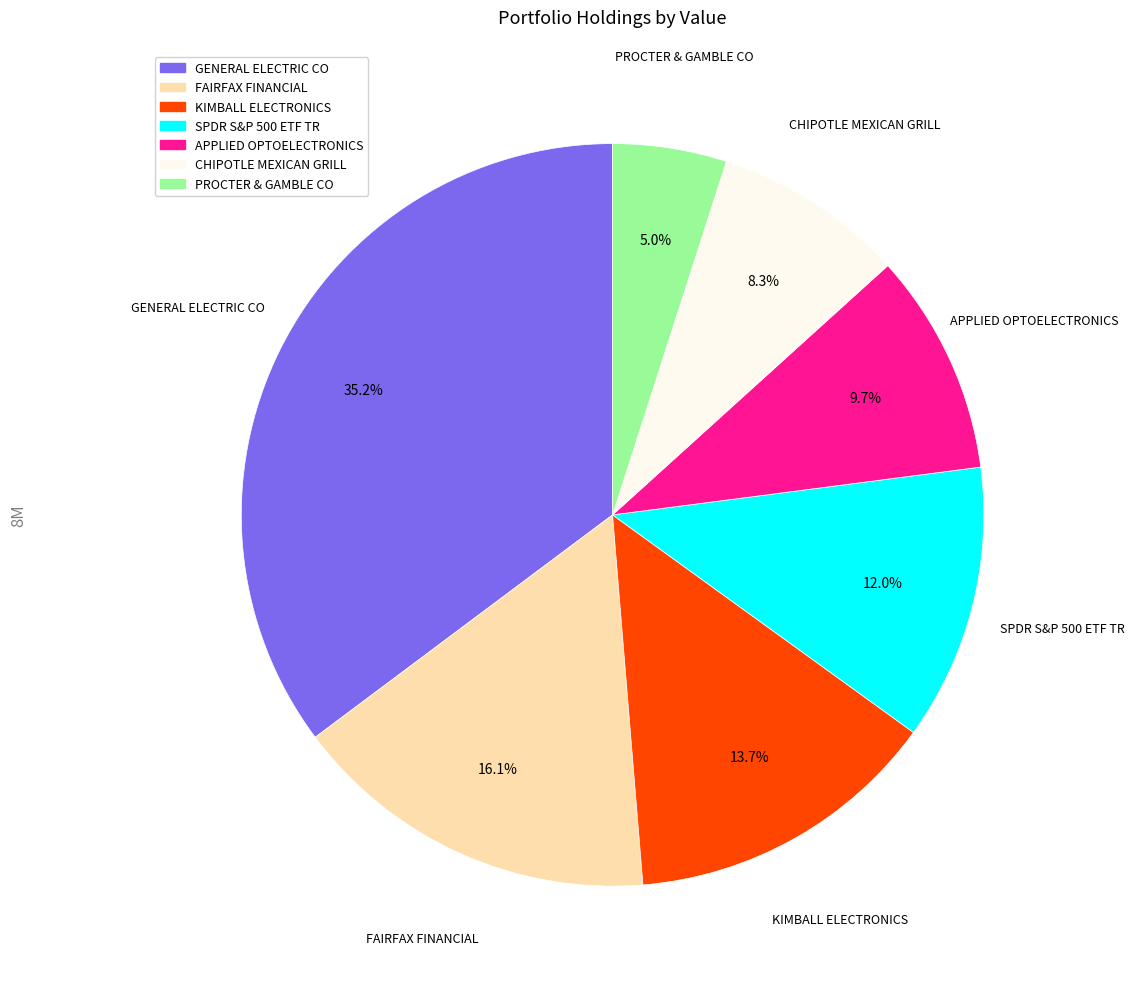

To the nearest percent, what portion does FAIRFAX FINANCIAL represent?

16%